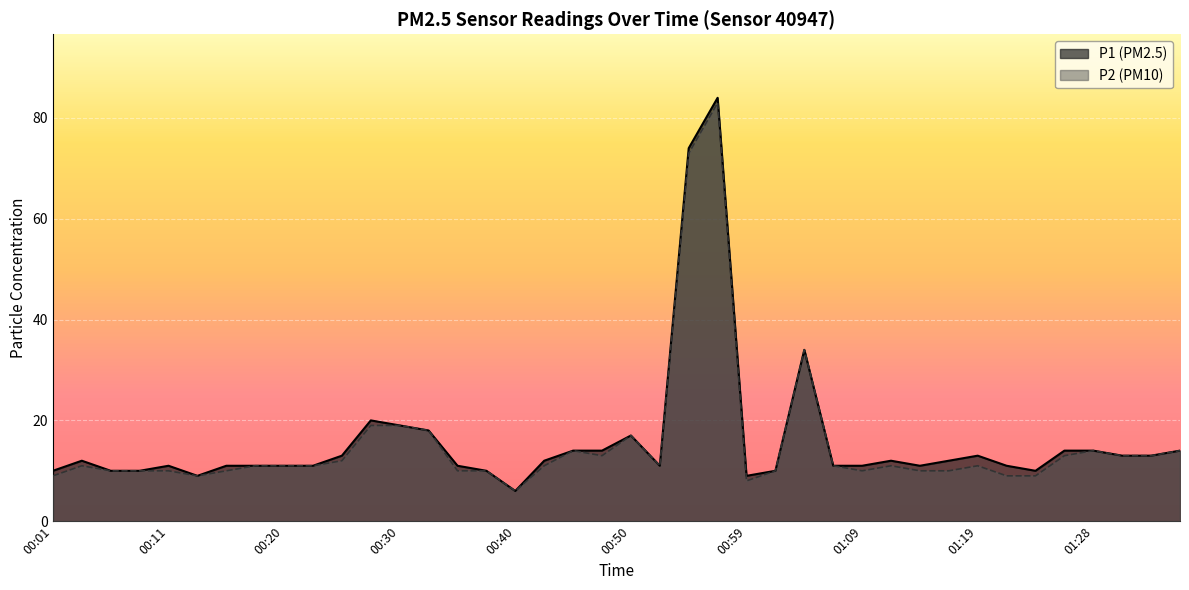

How many values in the P1 series exceed 12?

16